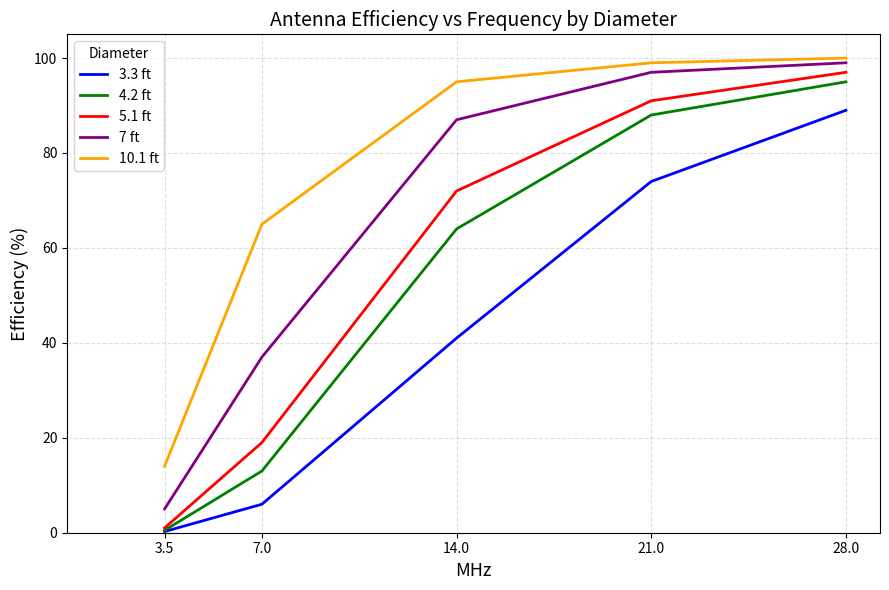

What position from the left is 28.0?

5